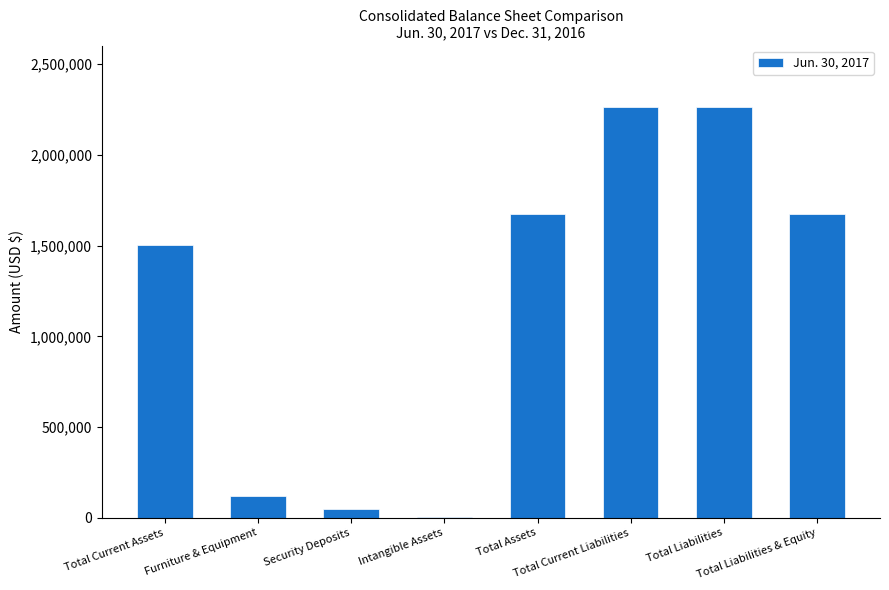

Reading left to right, list all the values displayed in this chart.

1500348	120416	48124	7369	1676257	2262283	2262283	1676257